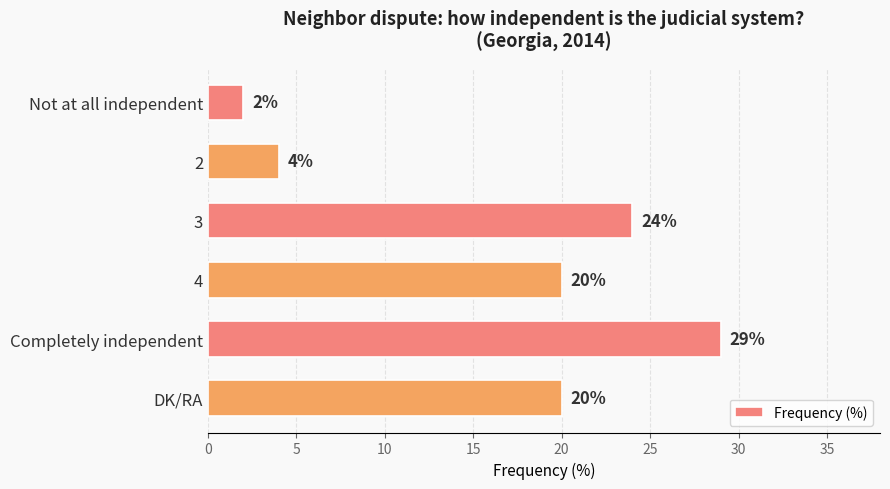

What is the sum of the values at 2 and DK/RA?

24